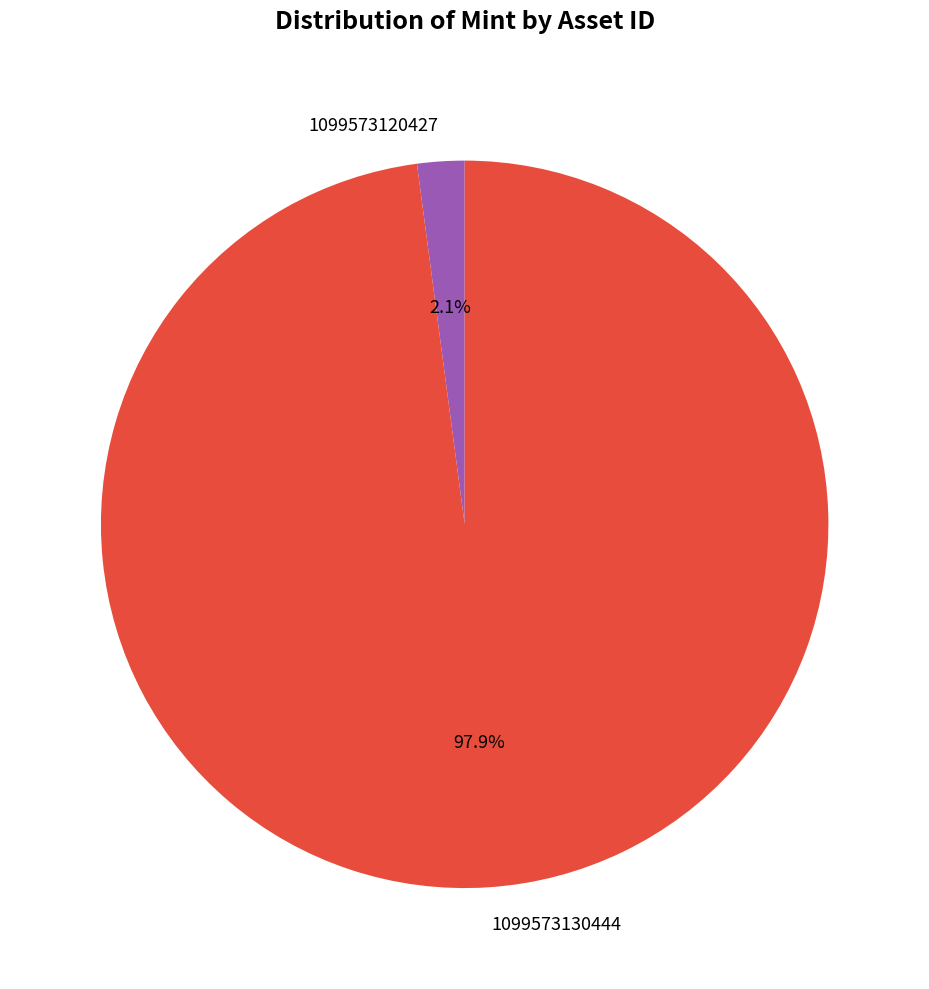

What percentage is the 1099573130444 slice, to the nearest percent?

98%